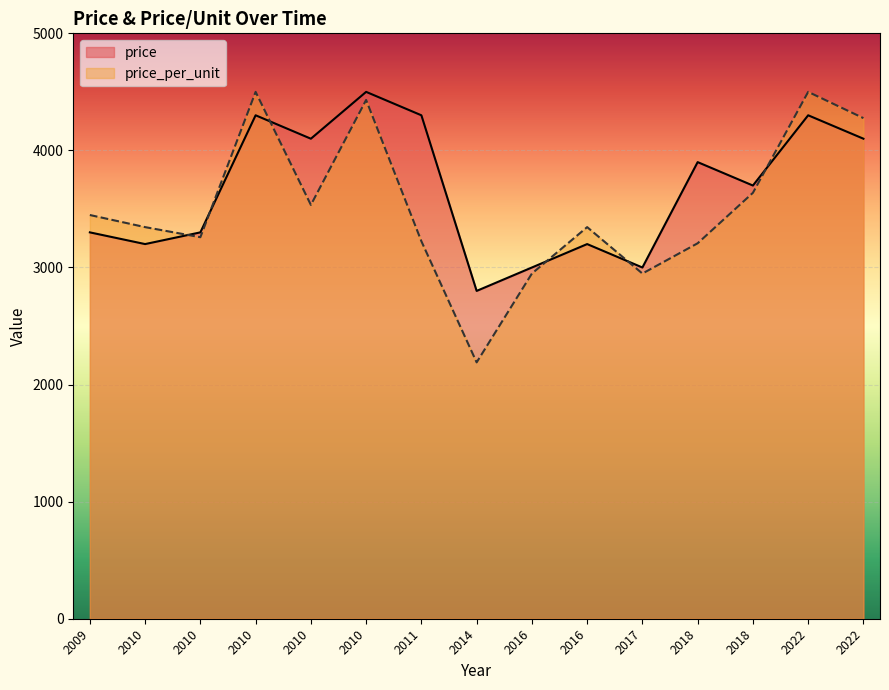

What is the minimum value shown in the chart?

2189.7